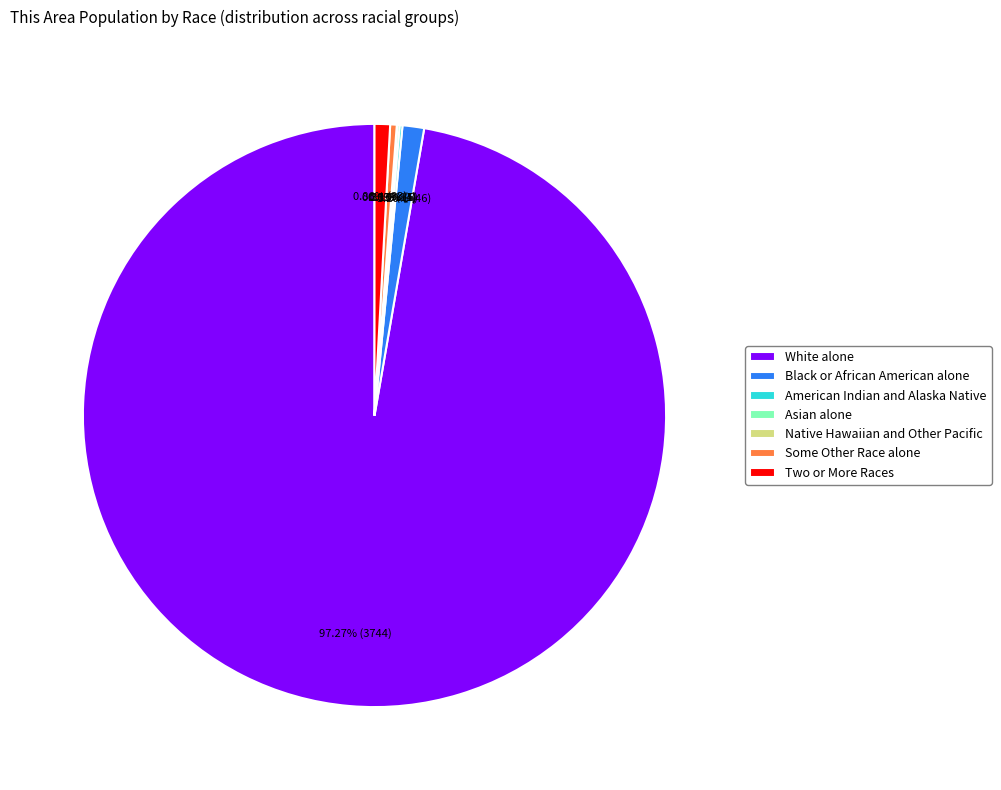

To the nearest percent, what is the difference between the largest and smallest slice percentages?

97%